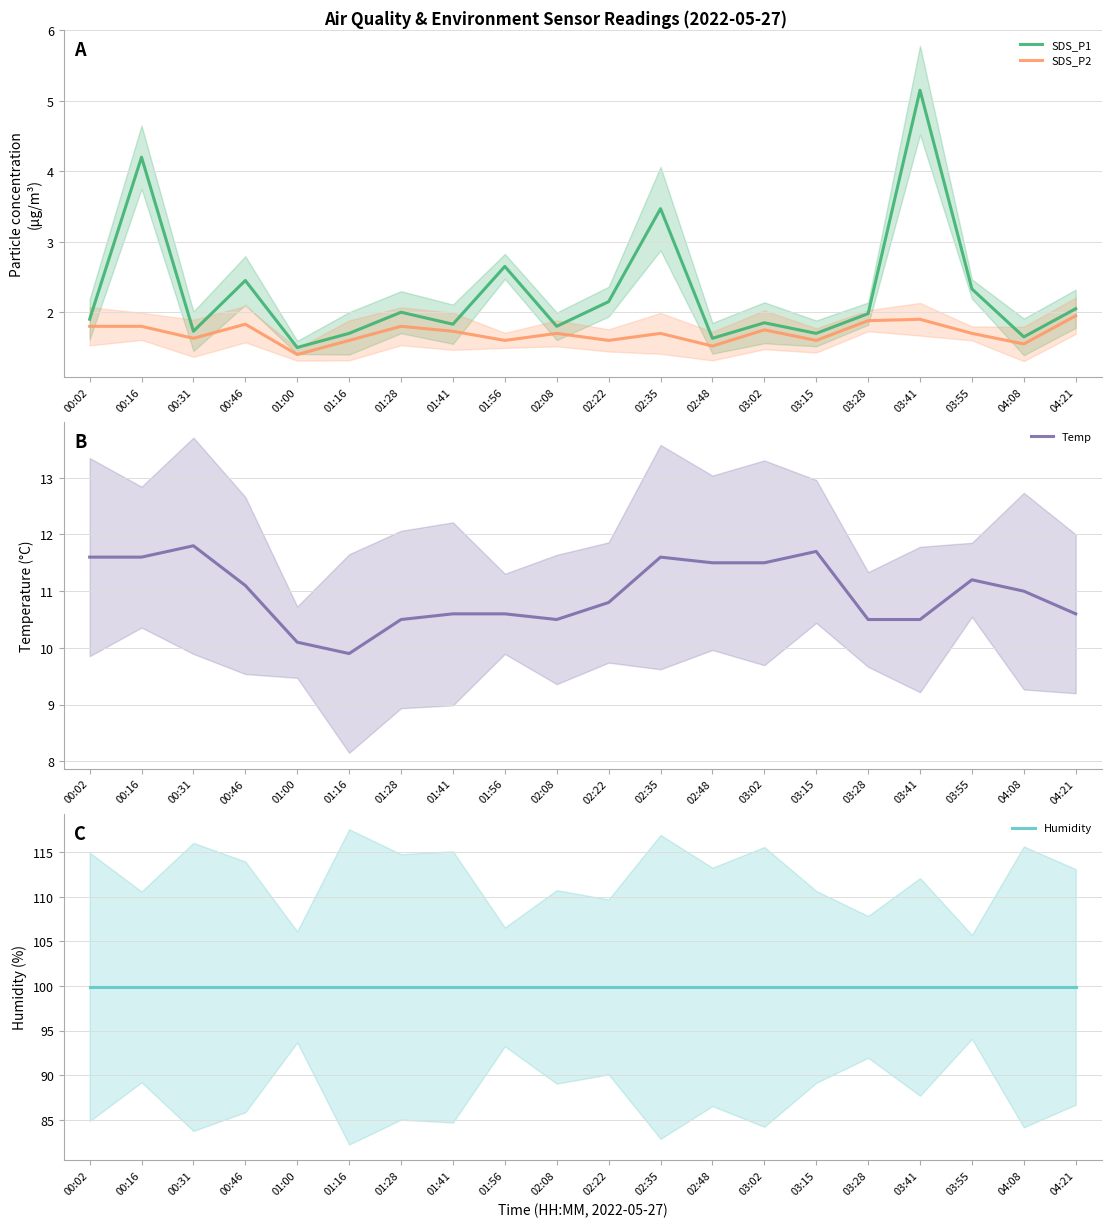

True or false: SDS_P1 and SDS_P2 cross at least once.

False